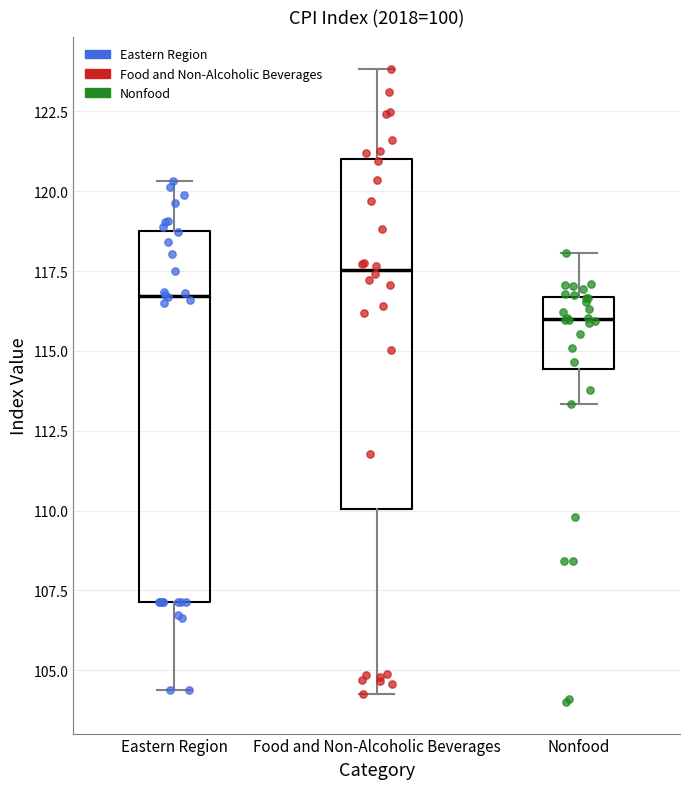

Which box is the tallest, from its lower edge to its upper edge?

Eastern Region